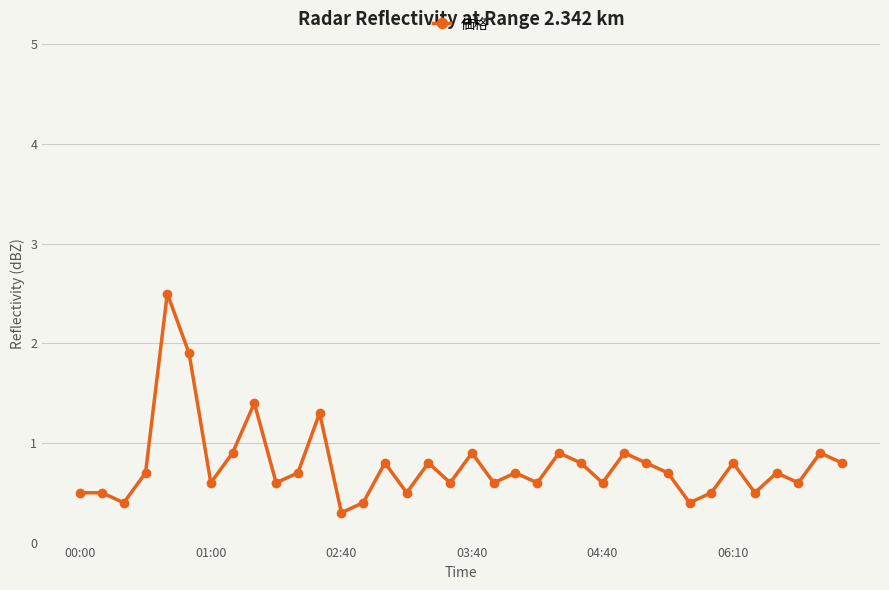

What is the difference between the maximum and minimum values?

2.2